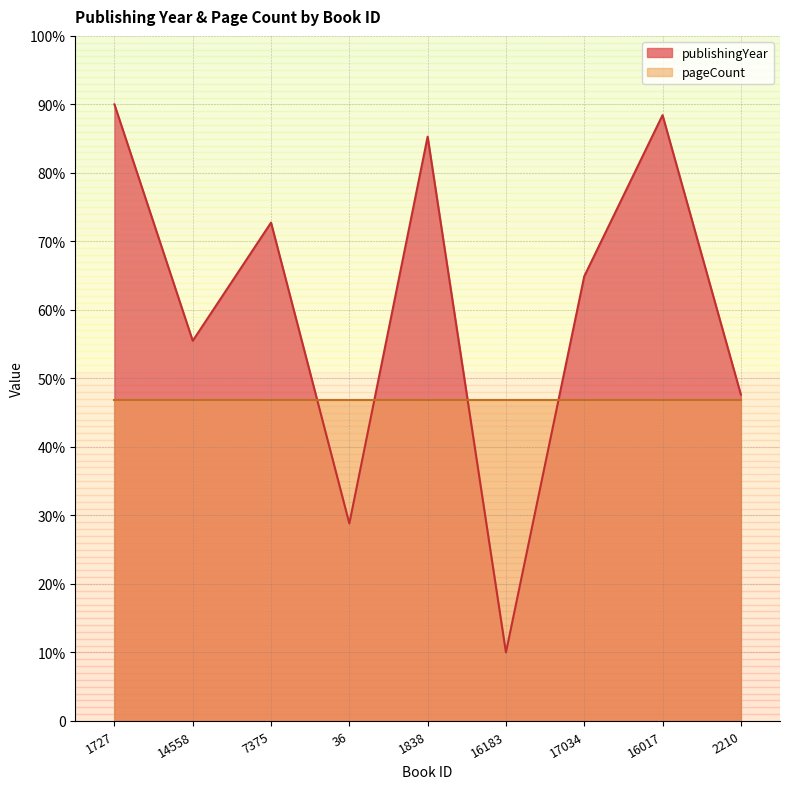

What is the sum of all values?

543.3